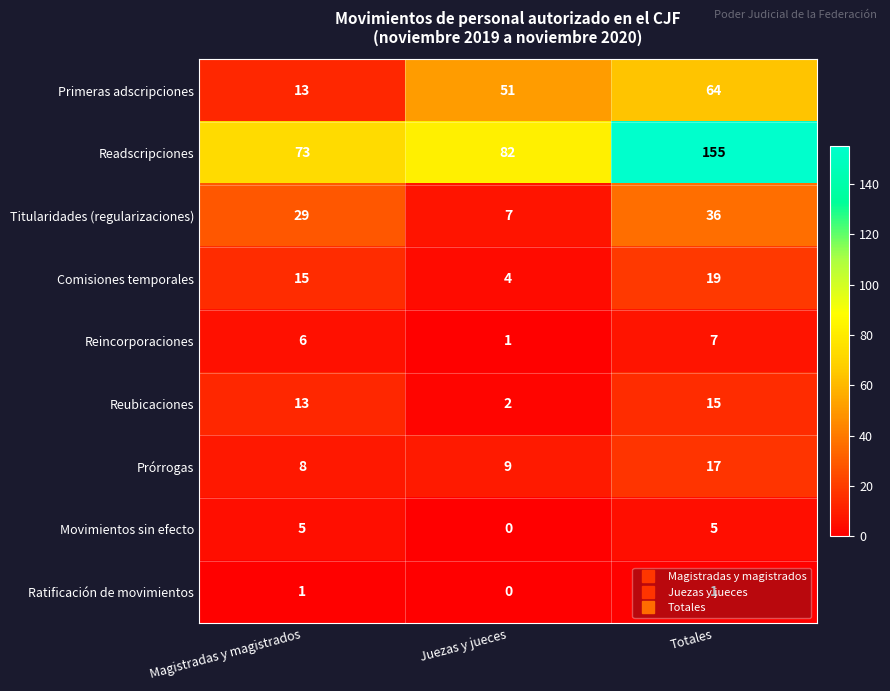

What is the total value across all series at Magistradas y magistrados?

163